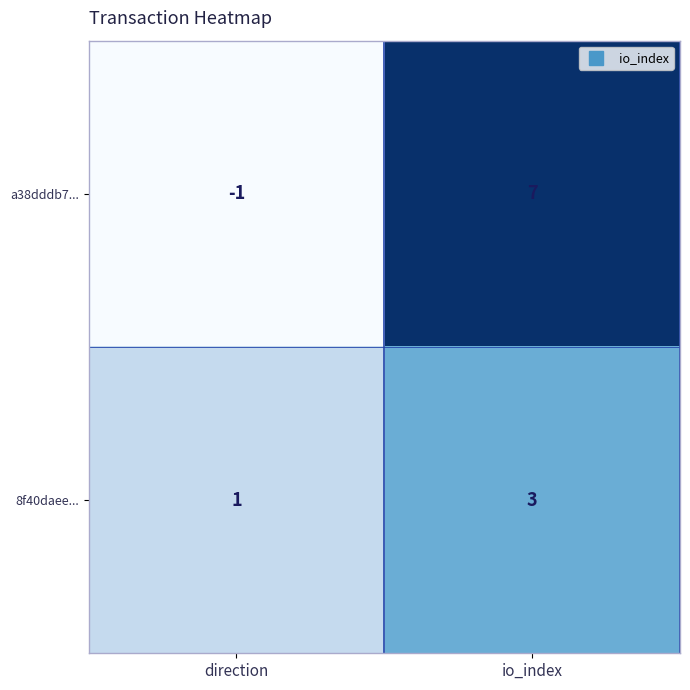

What is the average value of the a38dddb7... series?

3